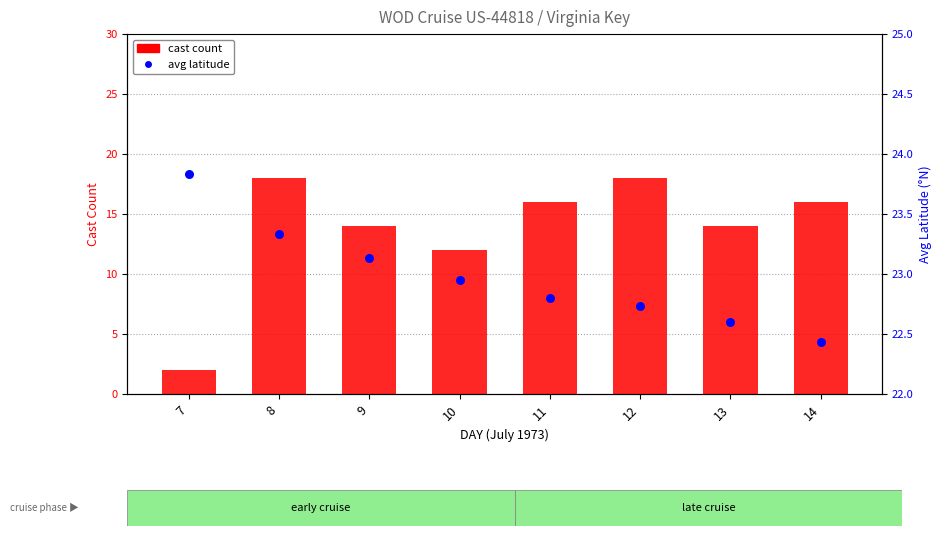

Is the value of avg latitude at 11 greater than the value of cast count at 11?

Yes